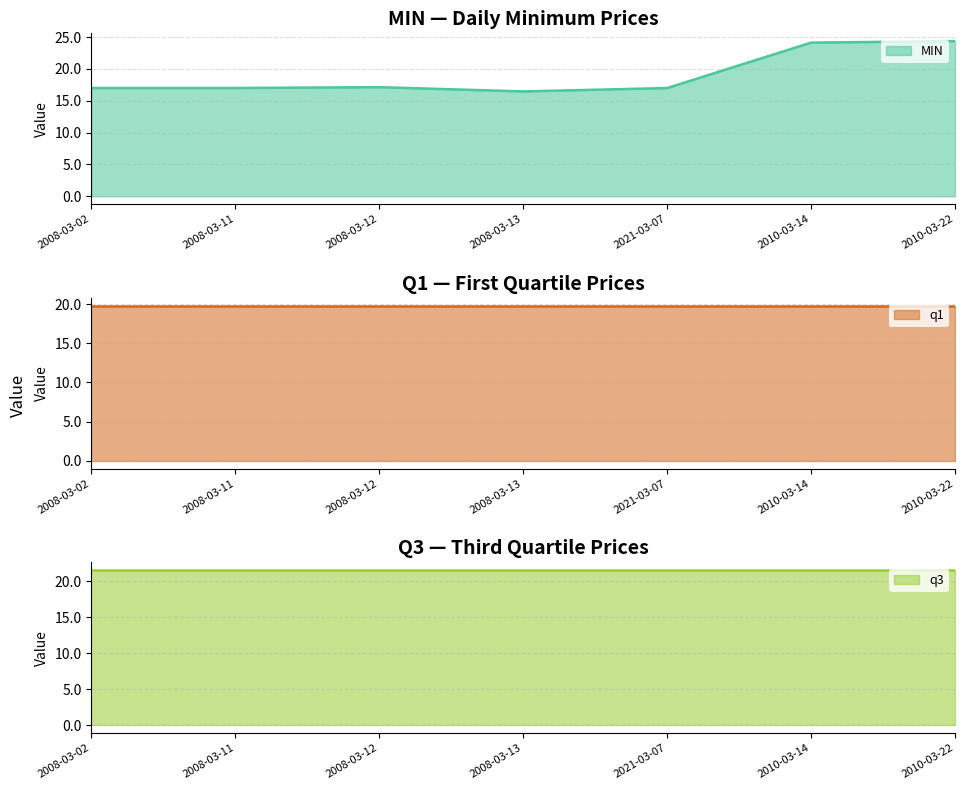

At which label is q3 closest to 21?

2008-03-02